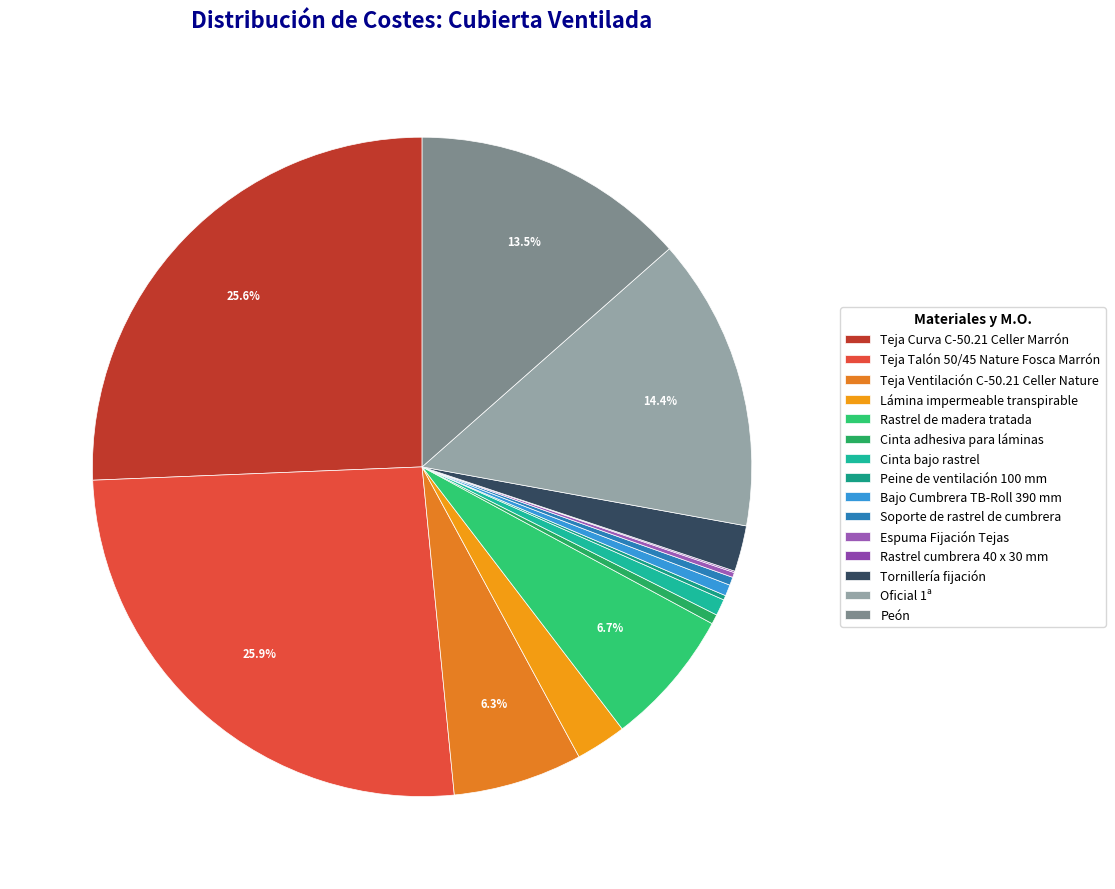

True or false: Oficial 1ª accounts for 7% of the total.

False